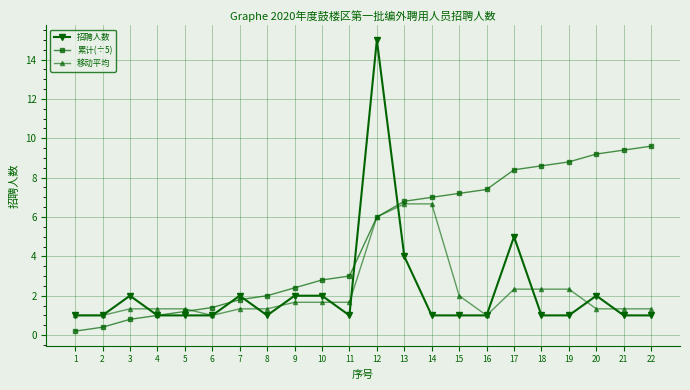

At which label does 累计(÷5) reach its minimum?

1